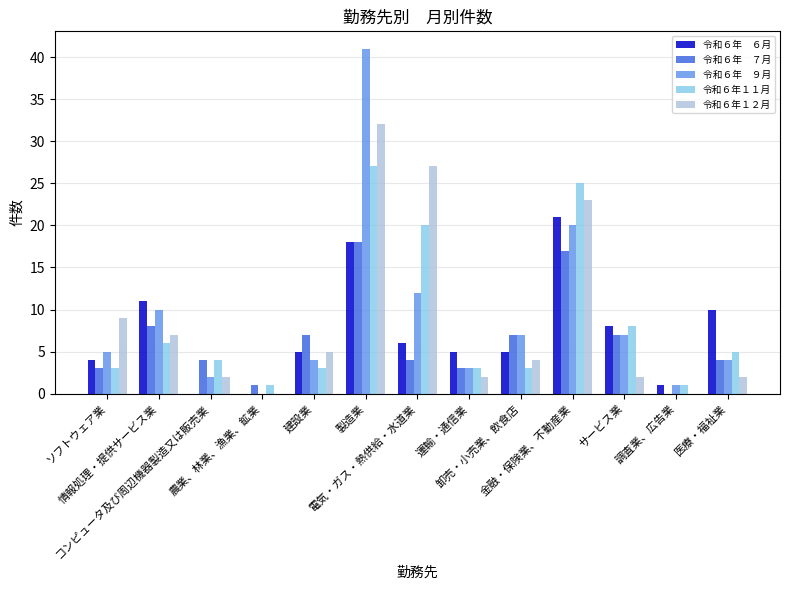

The 令和６年１１月 series shows 3 at 卸売・小売業、飲食店. True or false?

True